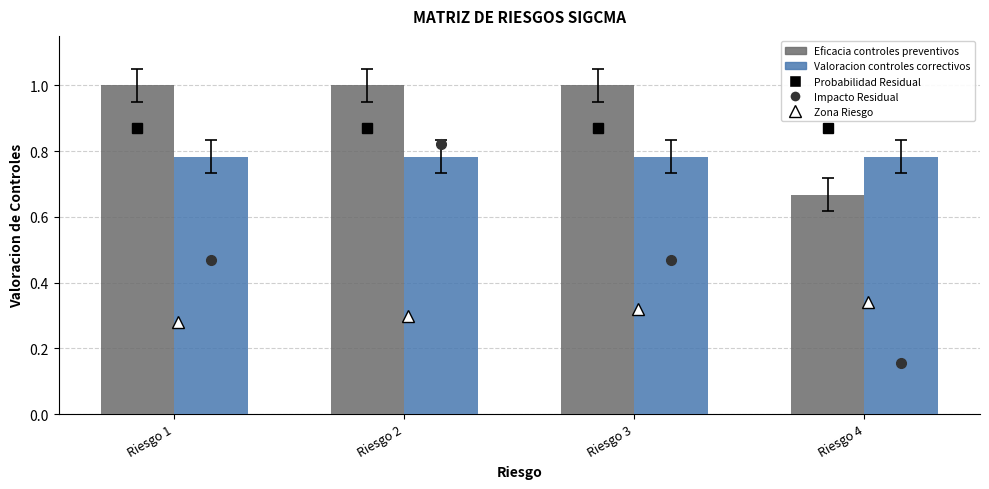

Does the chart contain any negative values?

No